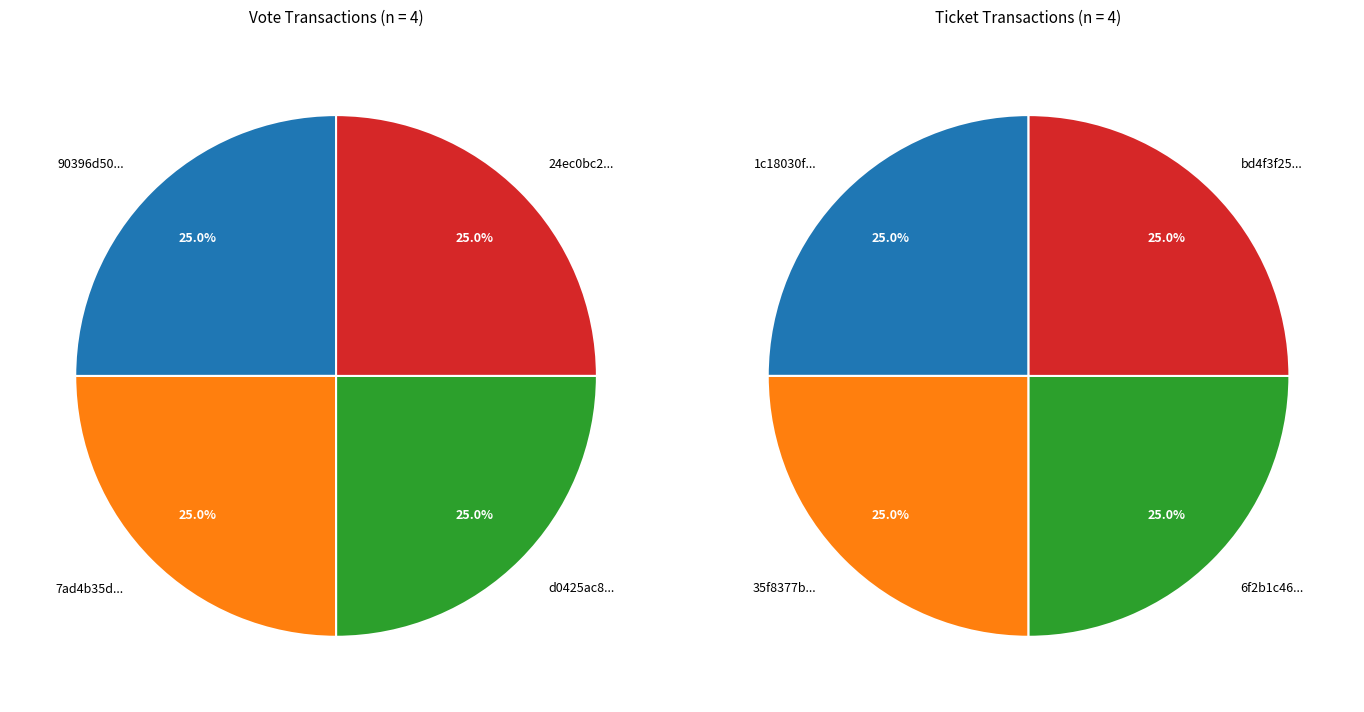

Is 3 the majority of the pie?

No